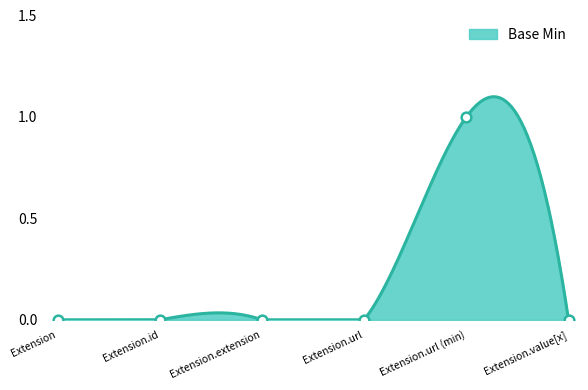

Reading left to right, what are all the values shown in this chart?

0	0	0	0	1	0